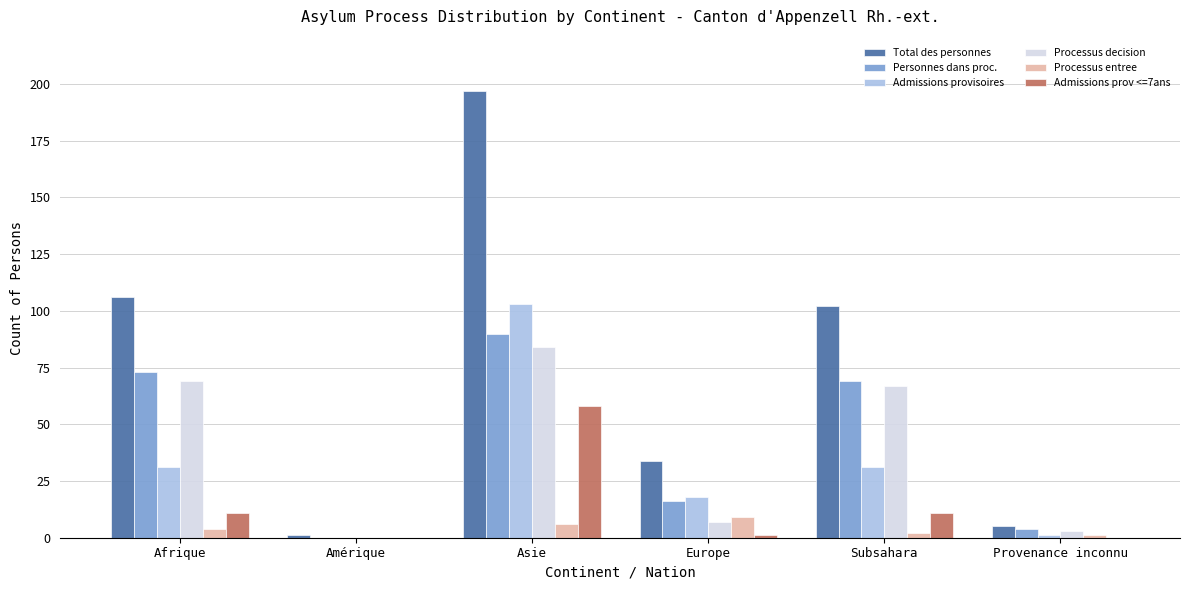

Which series has the largest total across all categories?

Total des personnes